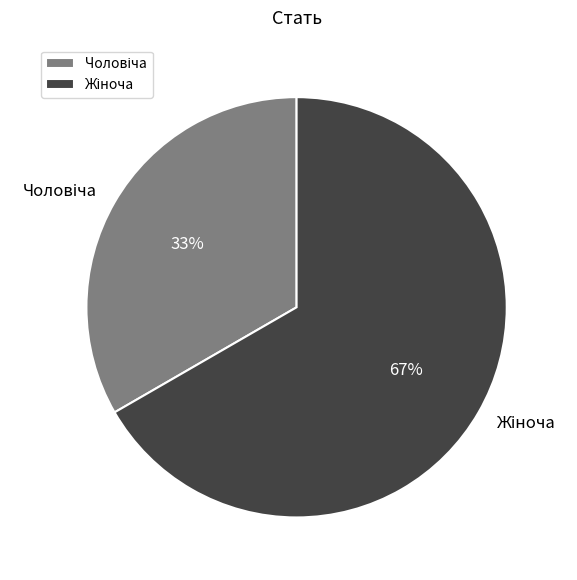

Does any single category account for the majority?

Yes